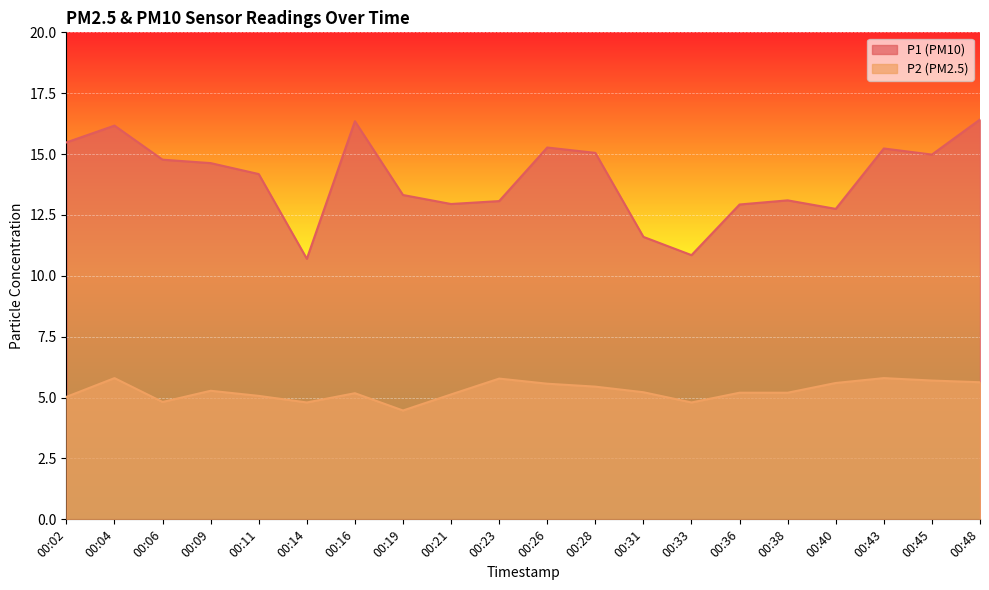

How many lines are shown in the chart?

2